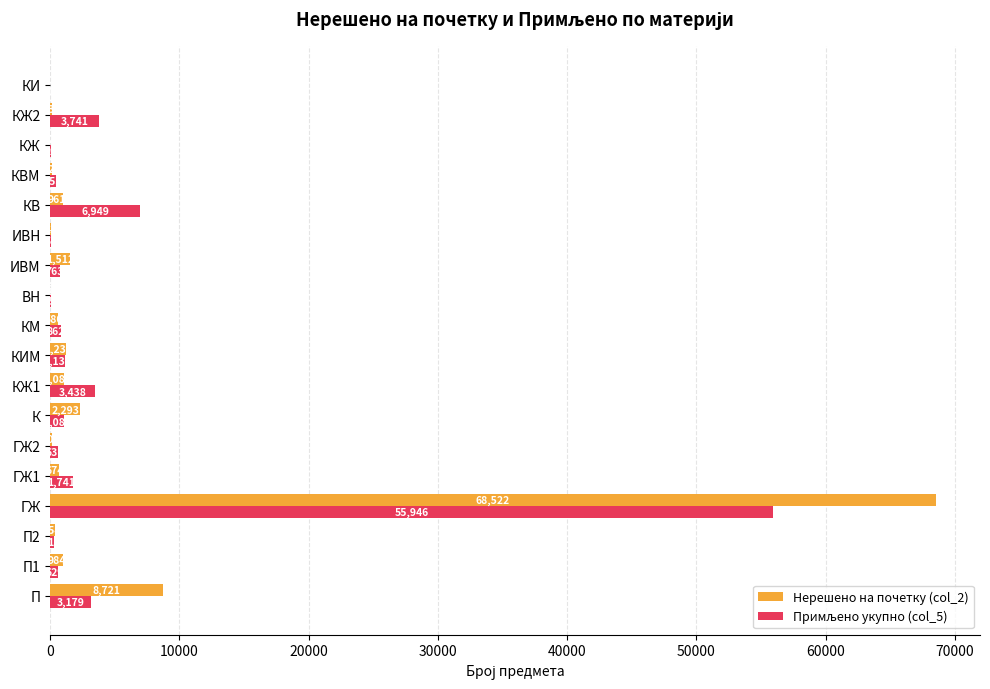

What is the sum of all Нерешено на почетку (col_2) values?

87342